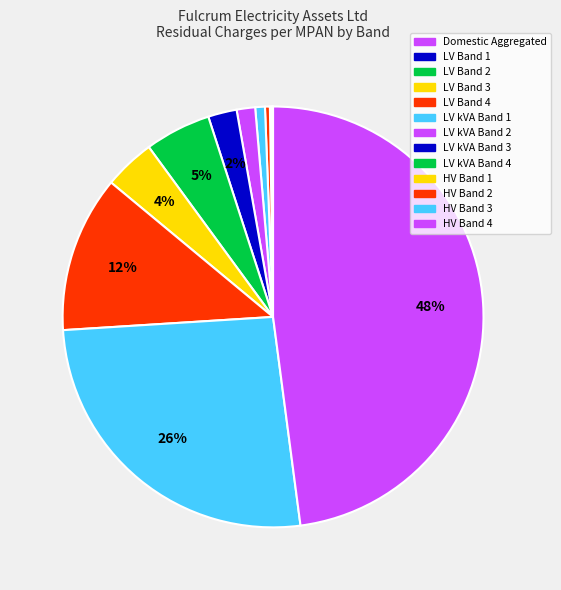

To the nearest percent, what percentage of the pie is LV kVA Band 2?

1%